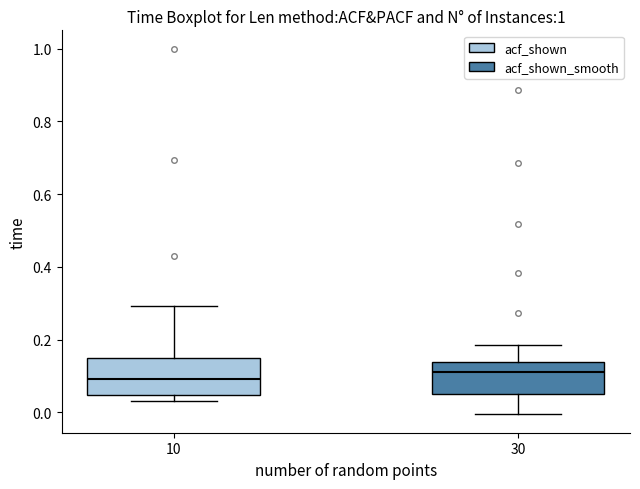

Where is the upper edge of the box at x = 10 on the y-axis? The values are not printed on the chart, so give them approximately, as read against the axis.

0.14